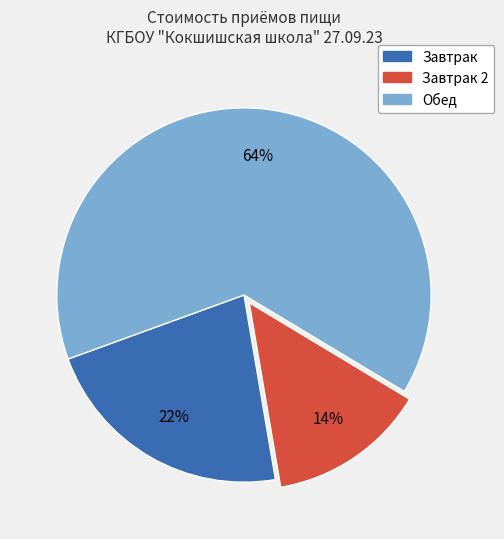

To the nearest percent, what is the average slice percentage?

33%